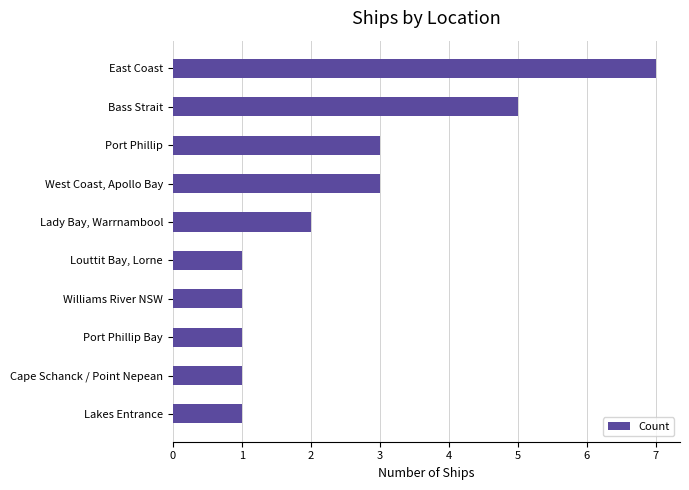

What is the difference between the second highest and minimum values?

4